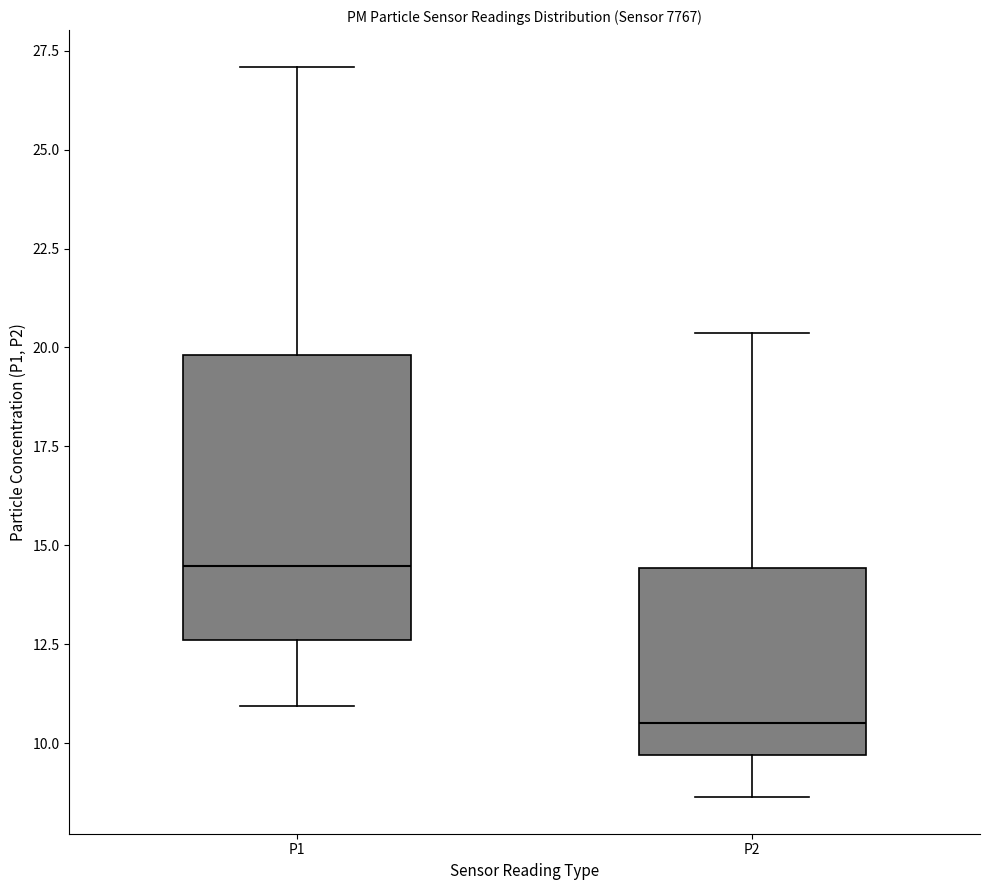

Comparing the boxes themselves (not the whiskers), which one is the tallest?

P1